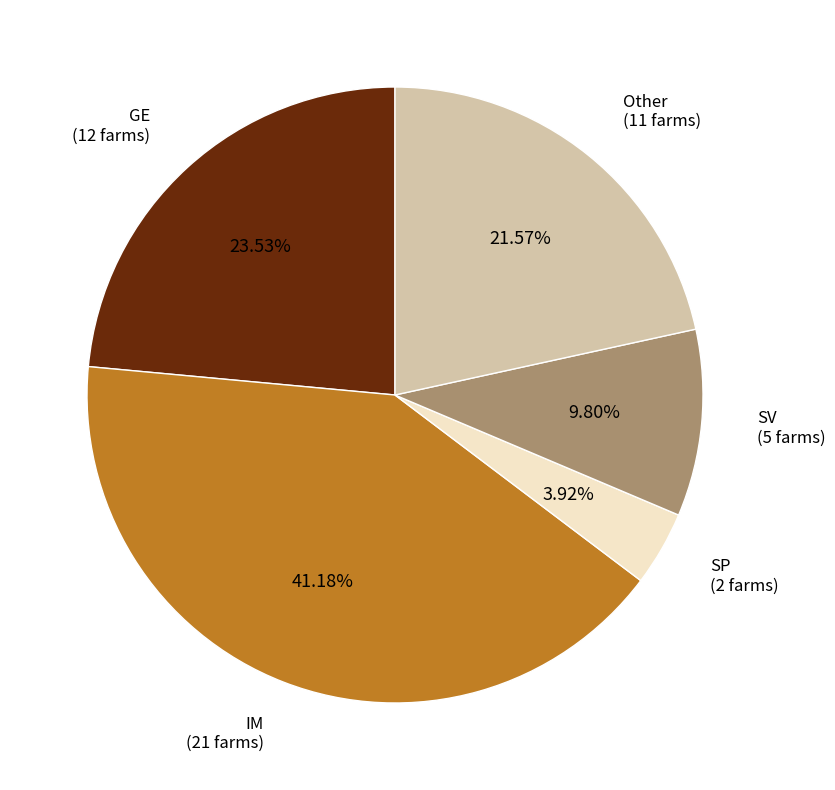

Which category has the smallest portion of the pie?

SP